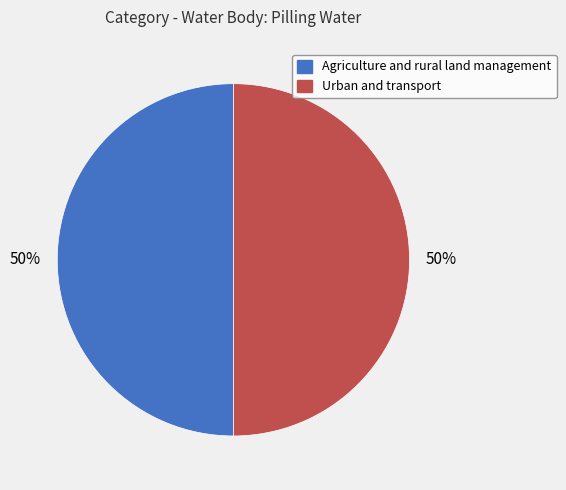

Approximately how many times larger is the value at Agriculture and rural land management compared to Urban and transport?

1.0